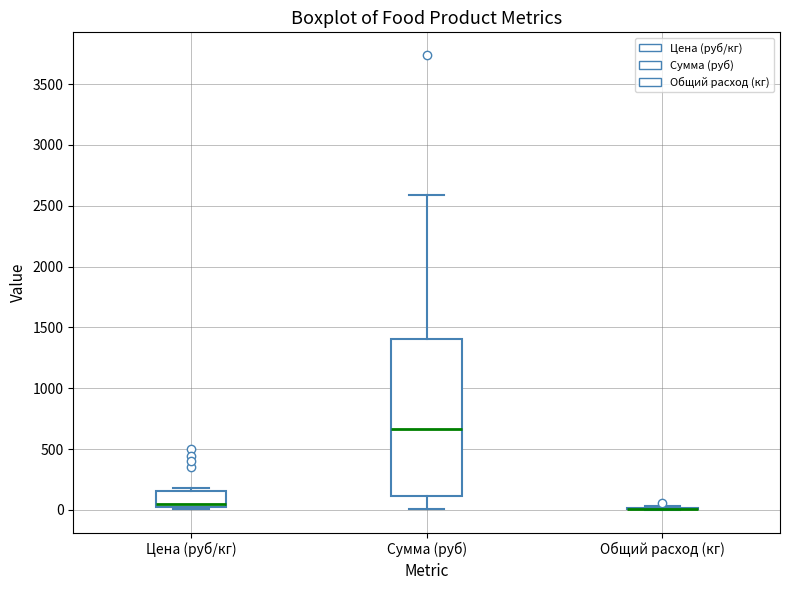

Comparing the boxes themselves (not the whiskers), which one is the tallest?

Сумма (руб)